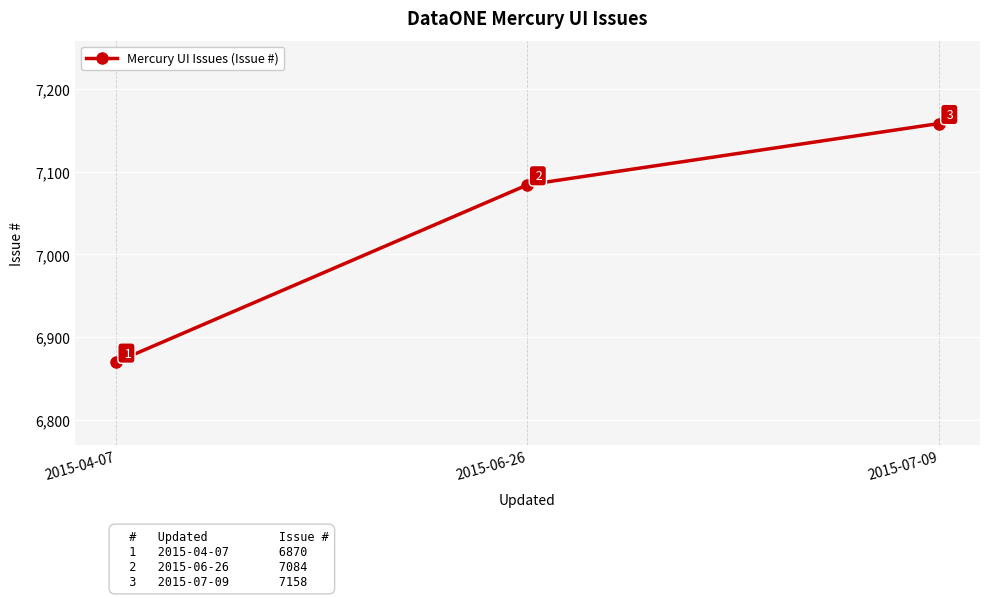

List the labels in order of value, smallest first.

2015-04-07, 2015-06-26, 2015-07-09